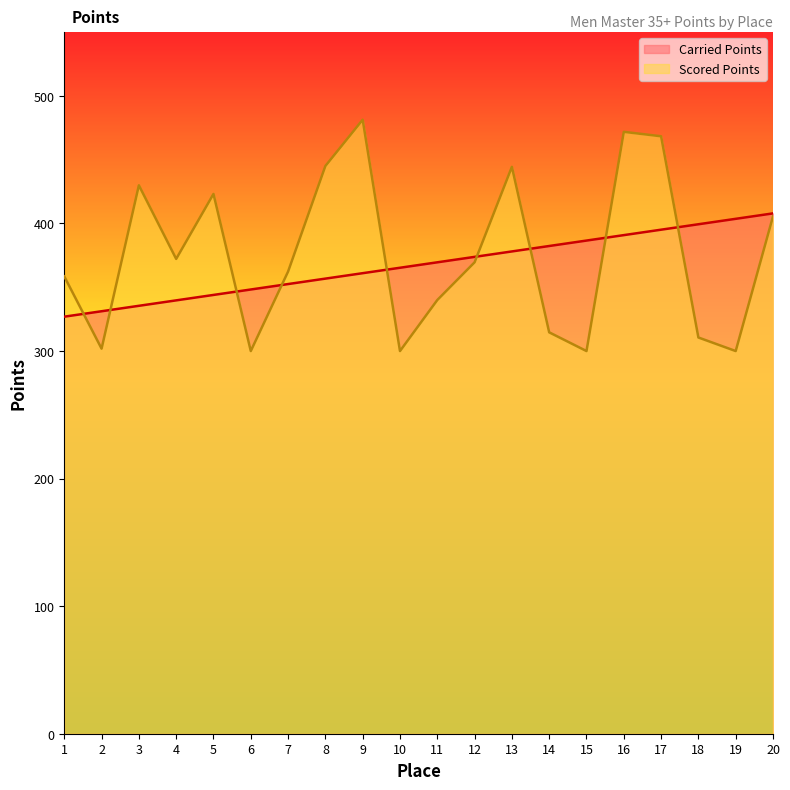

Read the Carried Points value at 14.

382.4